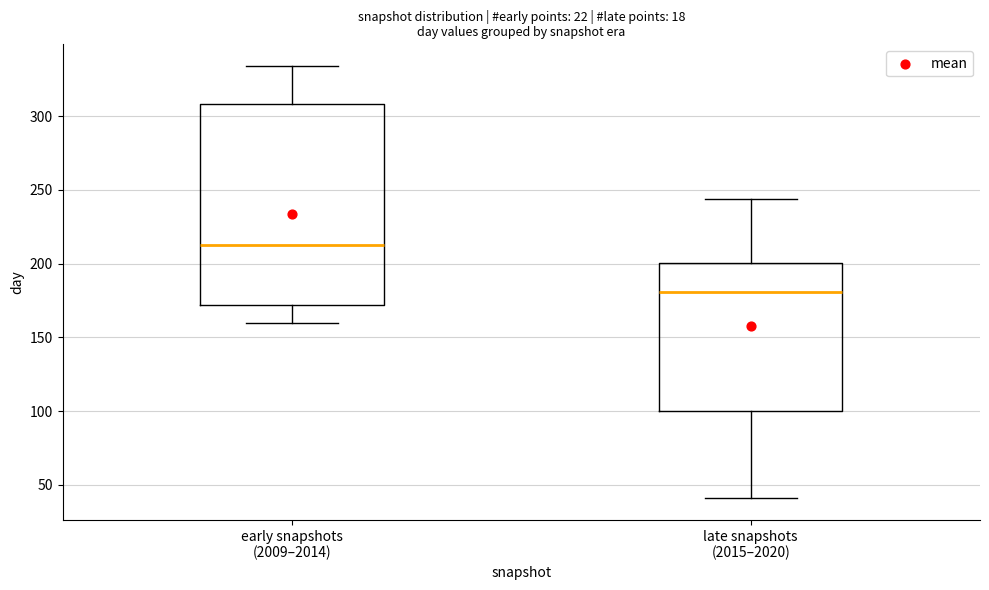

Which box is the tallest, from its lower edge to its upper edge?

early snapshots (2009–2014)